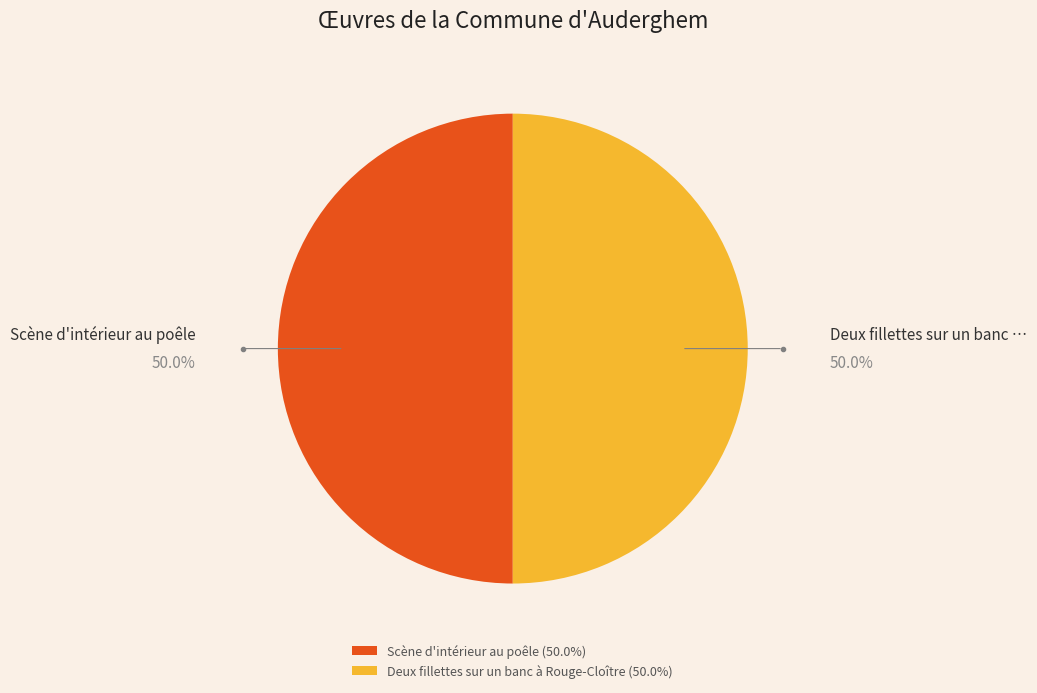

Is it true that Scène d'intérieur au poêle is 50% of the pie?

True